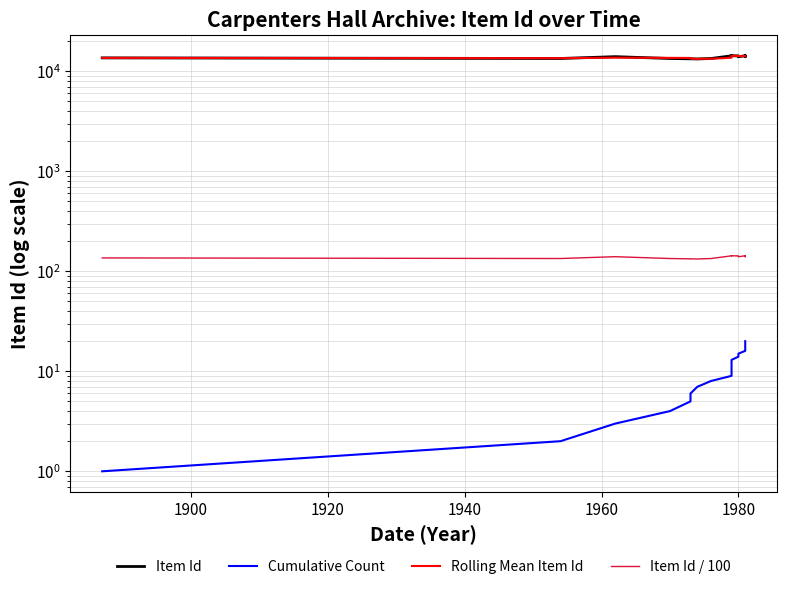

At how many categories does at least one series exceed 13273?

20